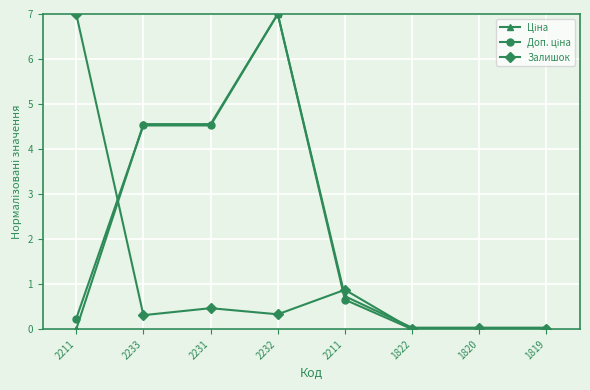

How many distinct data groups are displayed?

3